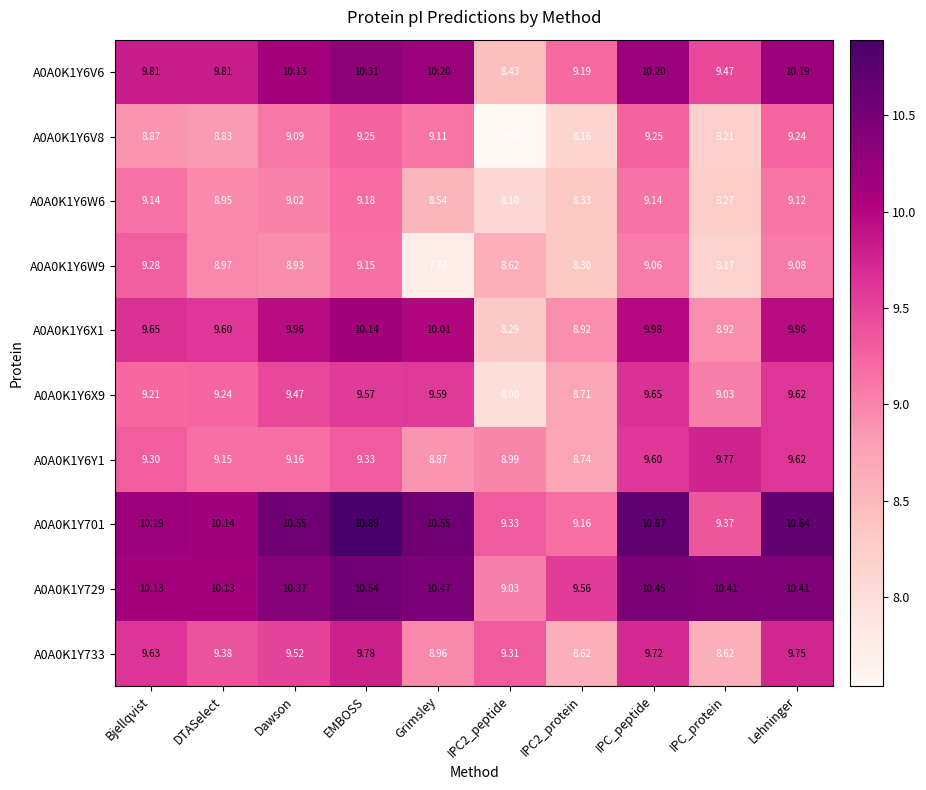

Which series has the widest spread of values?

A0A0K1Y6V6